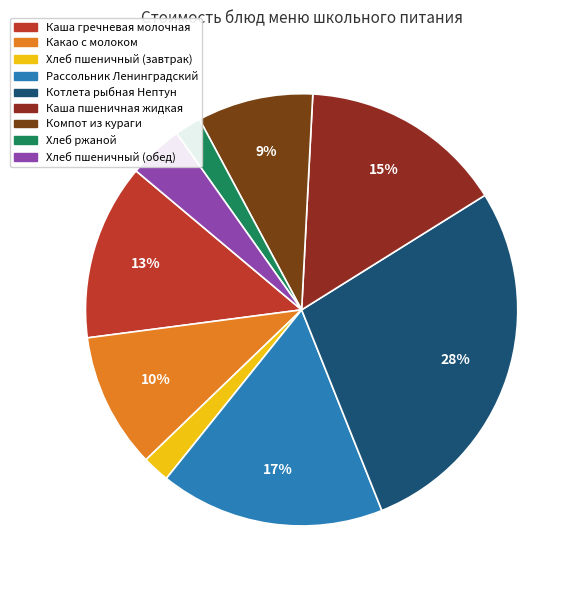

How many segments does this pie chart have?

9